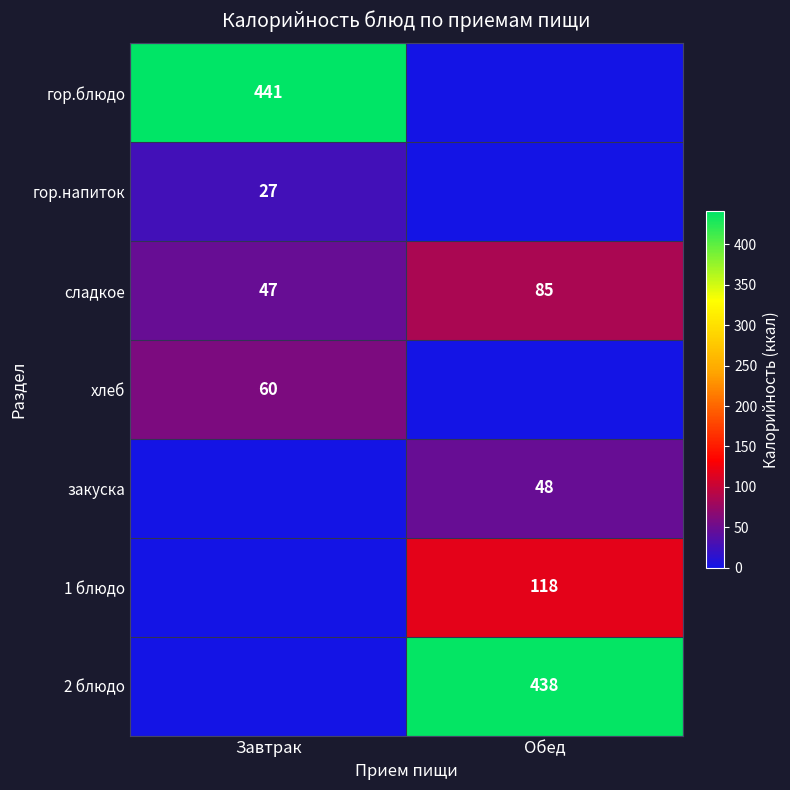

What is the average value of the сладкое series?

66